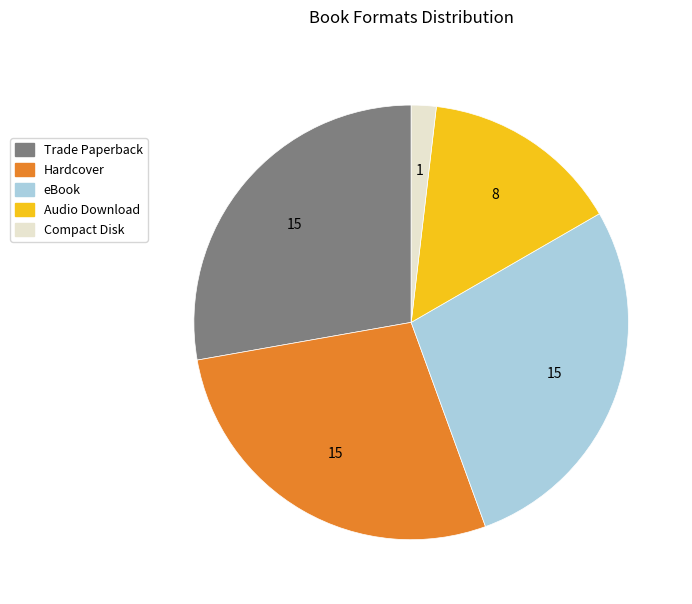

What is the smallest slice in the pie chart?

Compact Disk